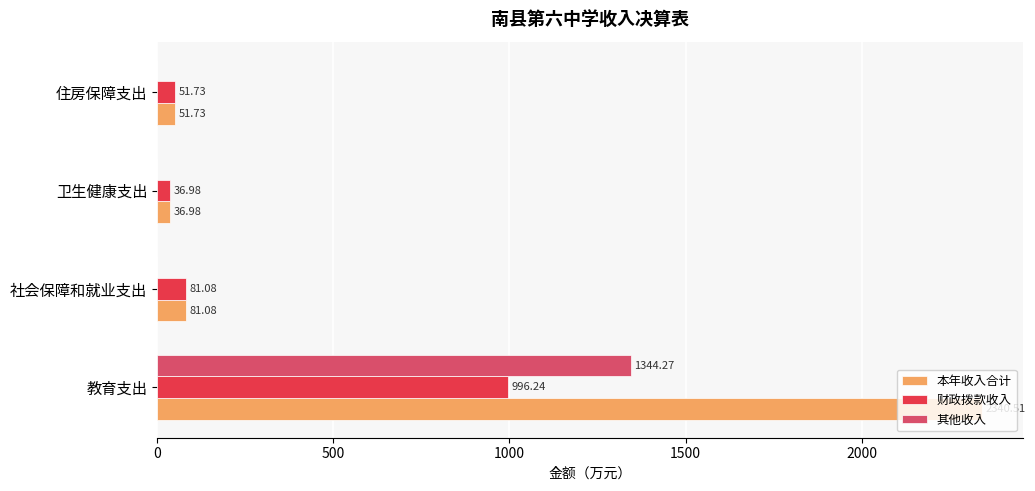

At which category is the sum across all series the highest?

教育支出